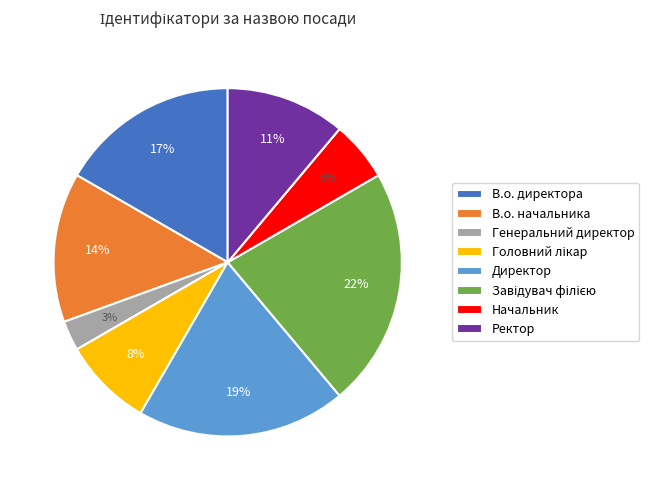

What percentage is the Начальник slice, to the nearest percent?

6%